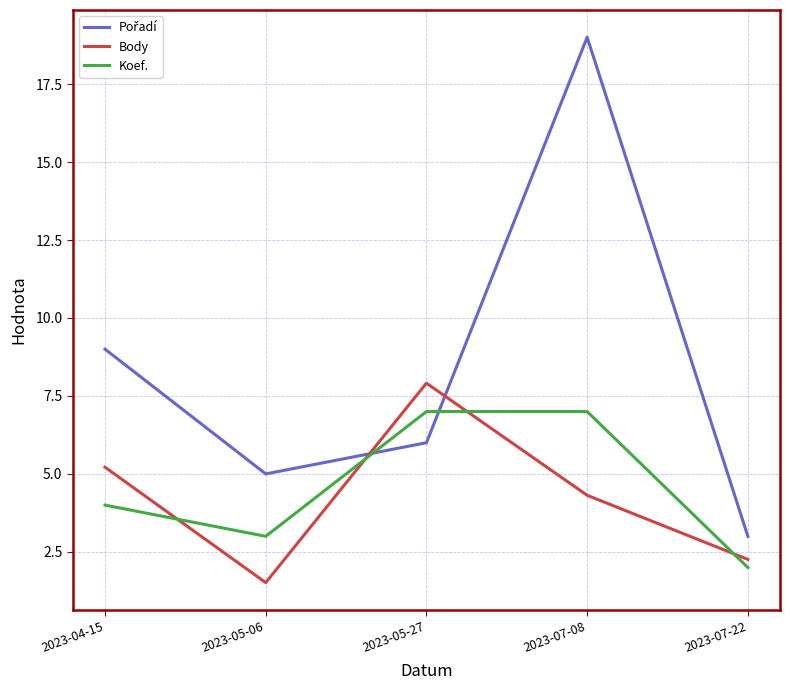

What is the spread (max minus min) of values at 2023-07-08?

14.7